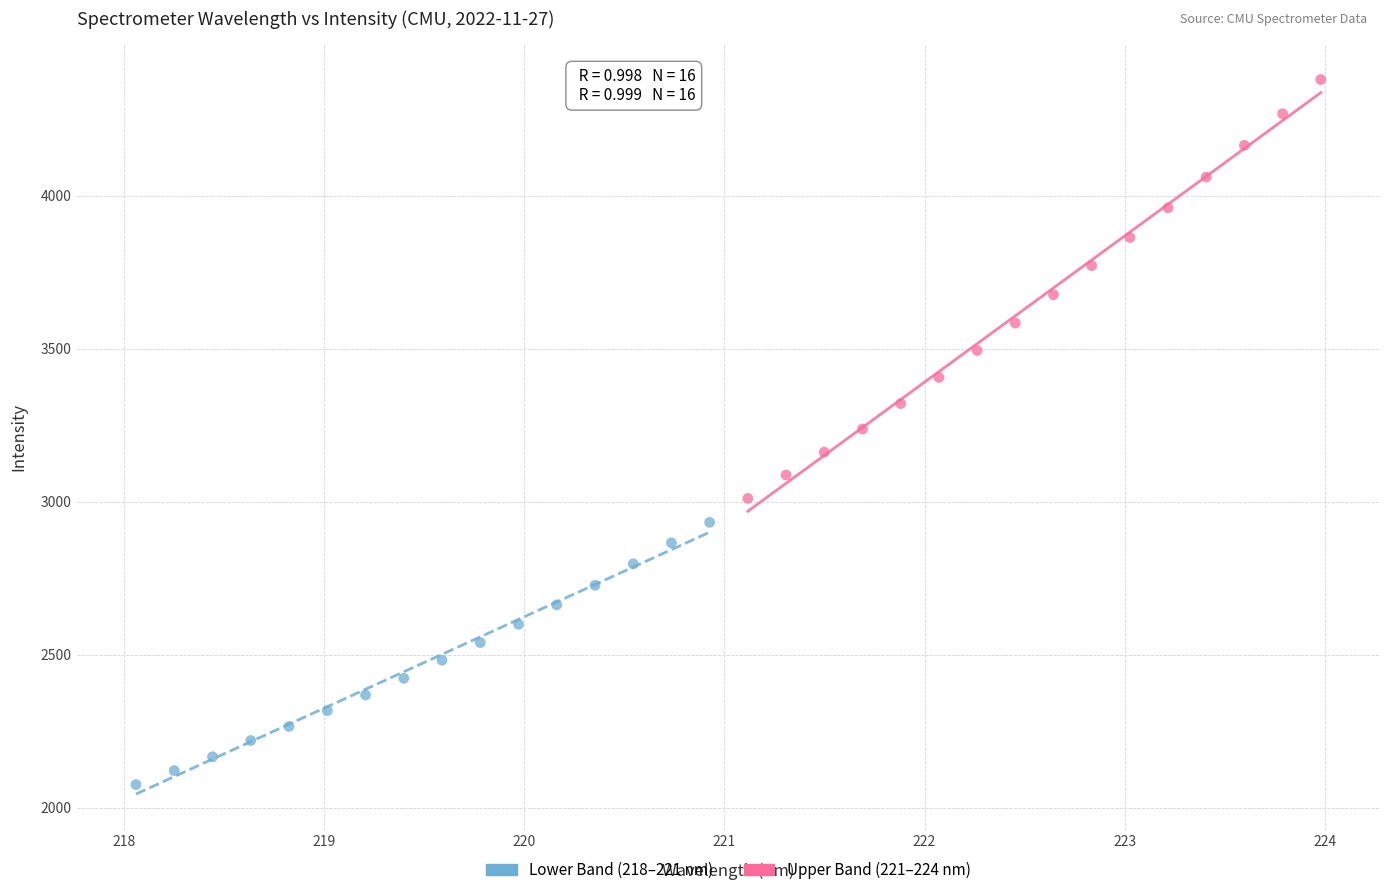

Which series contains the highest Y value?

Upper Band (221–224 nm)